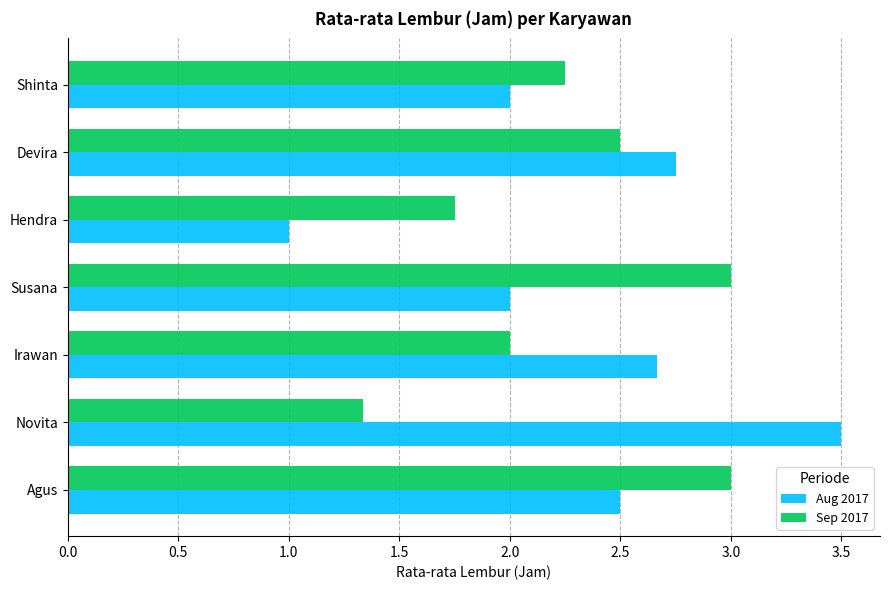

What is the smallest value displayed?

1.0